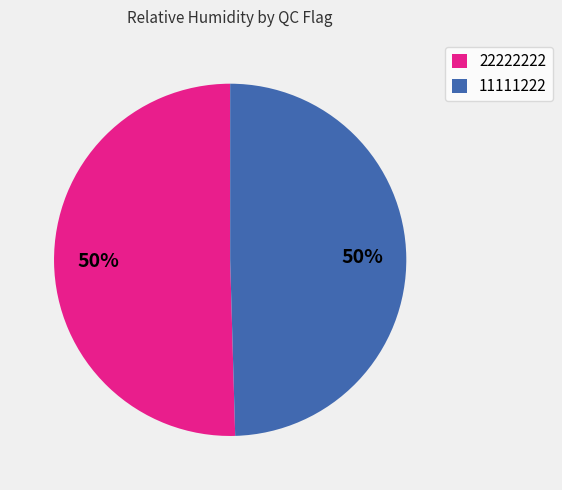

To the nearest percent, what percentage of the pie is 11111222?

50%